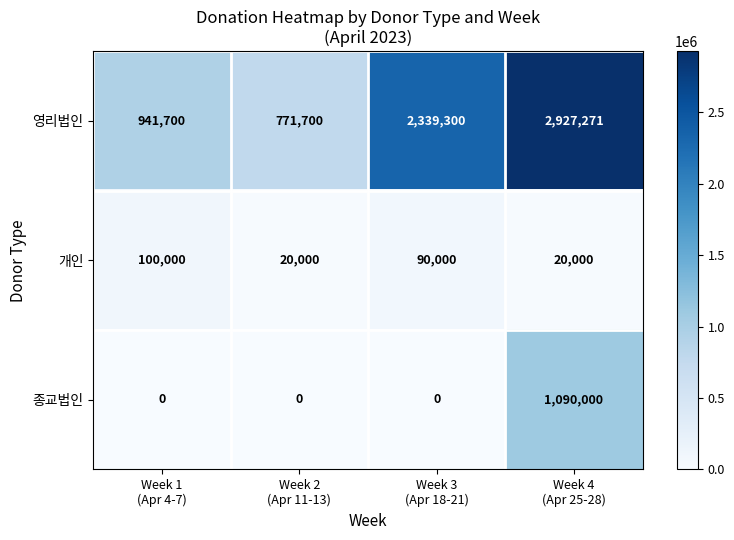

At Week 1
(Apr 4-7), list the series in order from smallest to largest.

종교법인, 개인, 영리법인